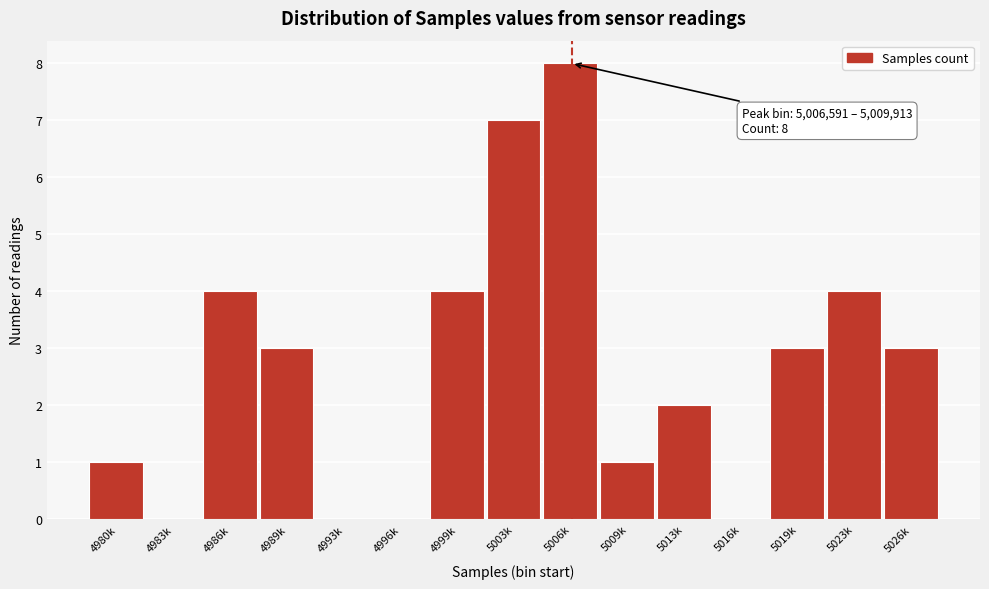

Reading left to right, transcribe all the data shown in this chart.

4980k=1	4983k=0	4986k=4	4989k=3	4993k=0	4996k=0	4999k=4	5003k=7	5006k=8	5009k=1	5013k=2	5016k=0	5019k=3	5023k=4	5026k=3